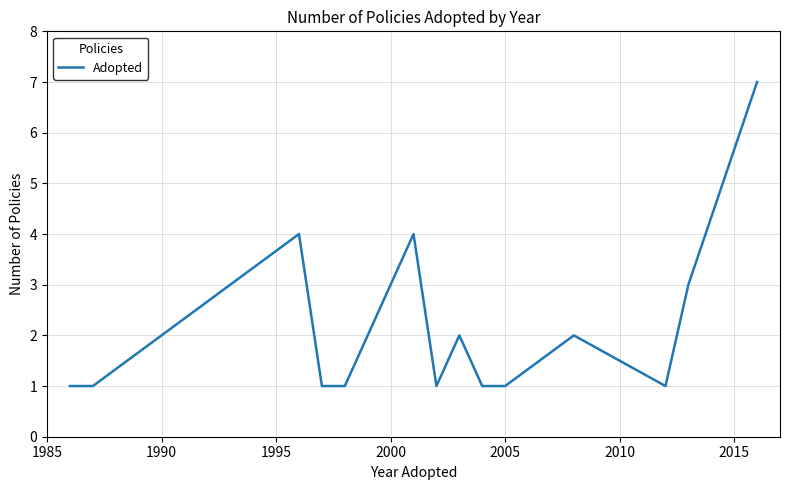

What is the greatest value displayed?

7